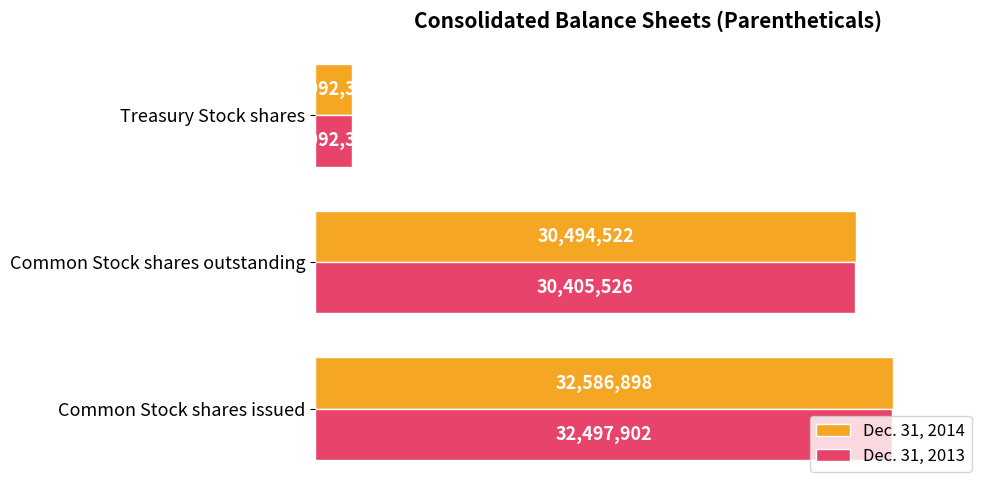

What are all the series names shown in the legend?

Dec. 31, 2014, Dec. 31, 2013